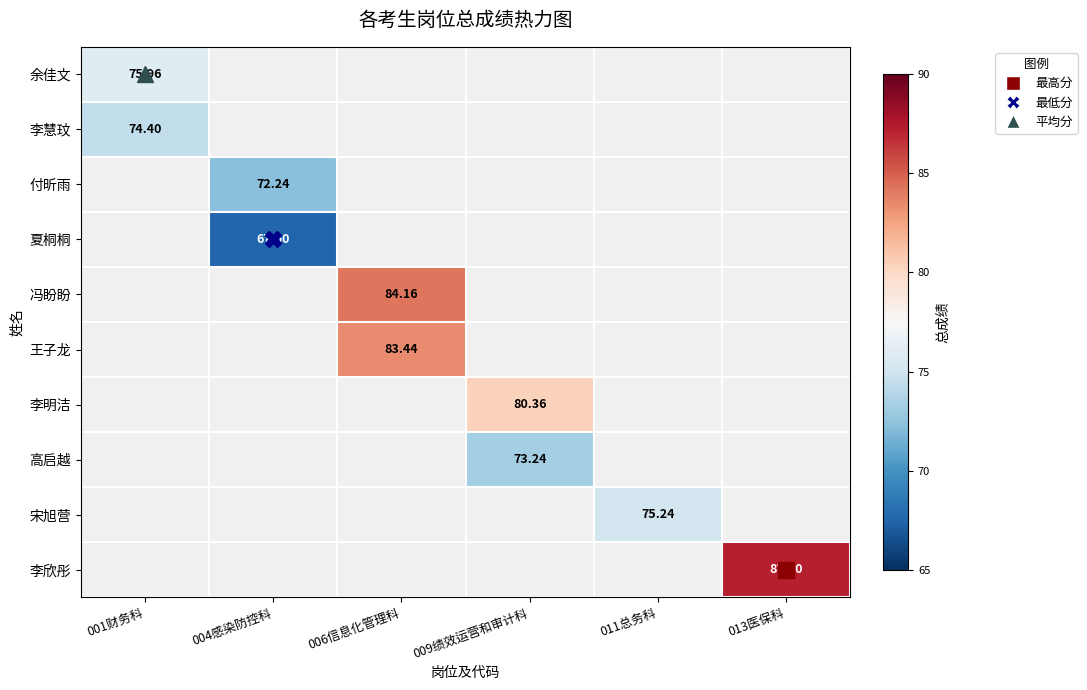

Count the number of categories in the chart.

6